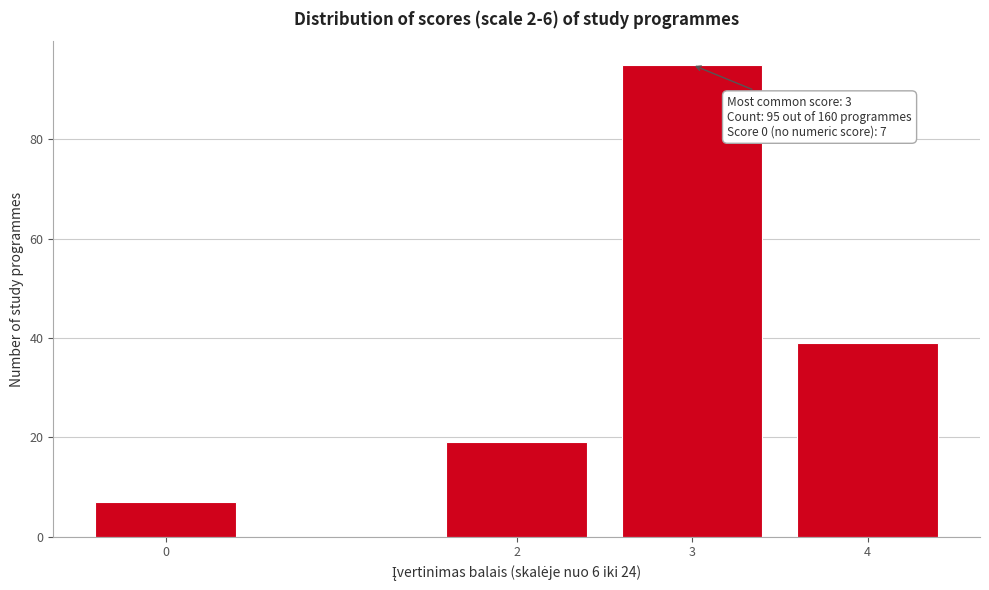

Reading left to right, transcribe all the data shown in this chart.

7	19	95	39